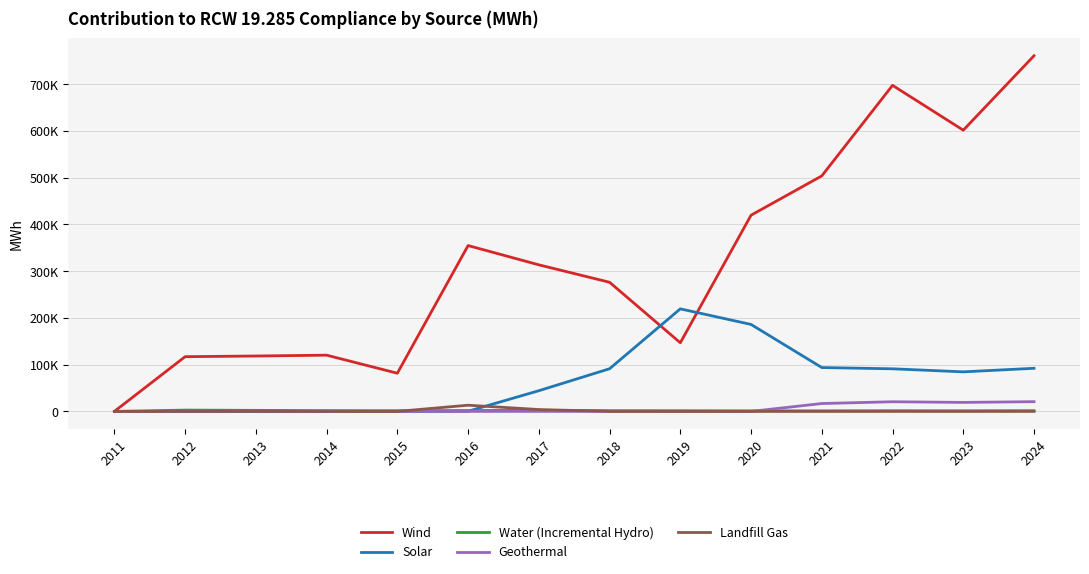

The value of Geothermal at 2016 is 0.0. True or false?

True